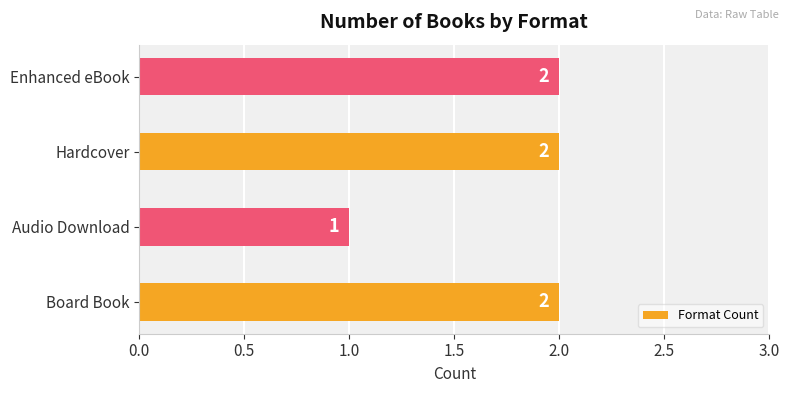

The chart shows a value of 2 at Board Book. True or false?

True